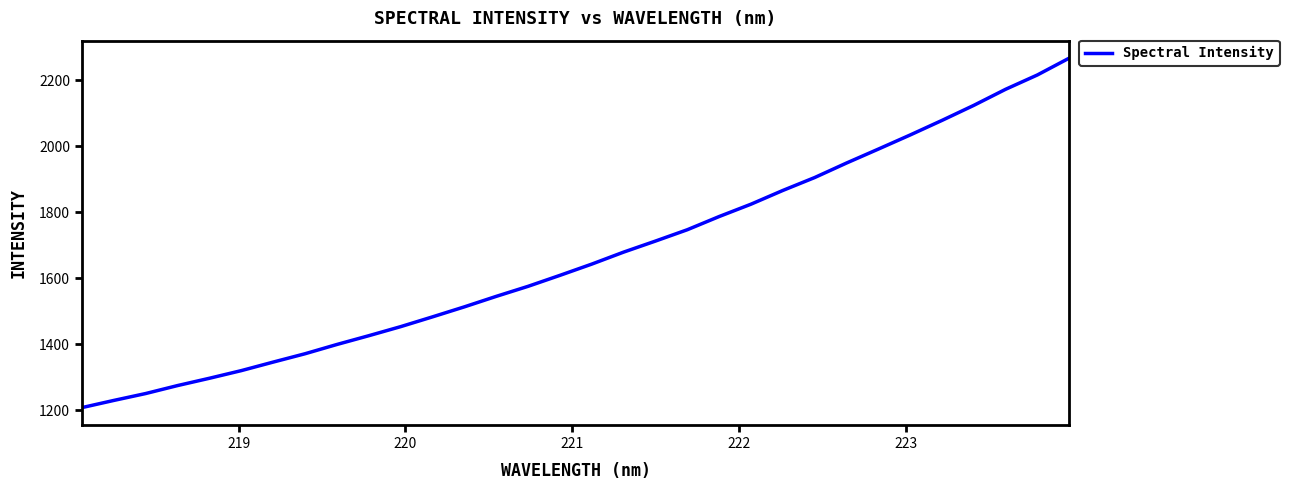

What is the difference between the maximum and minimum values?

1058.6